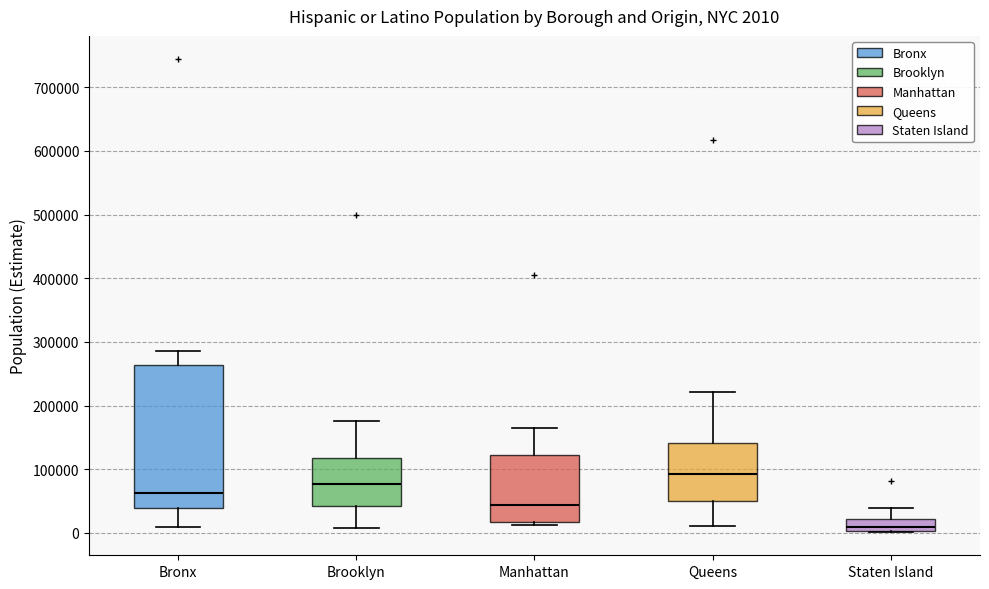

Which box has the highest median line?

Queens